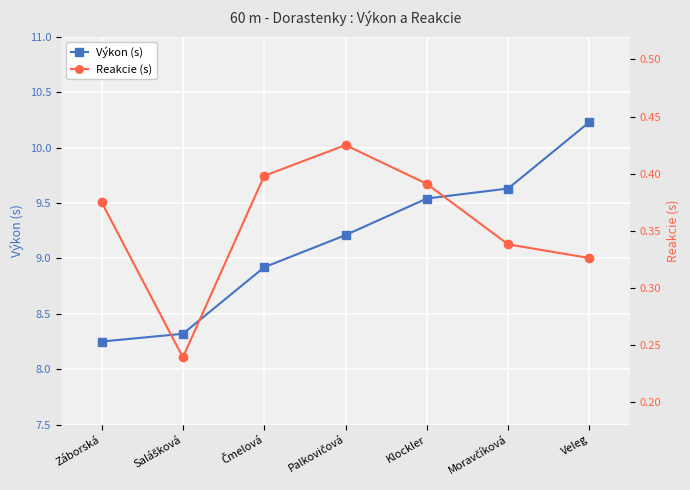

Between Záborská and Salášková, which series saw the biggest shift?

Reakcie (s)